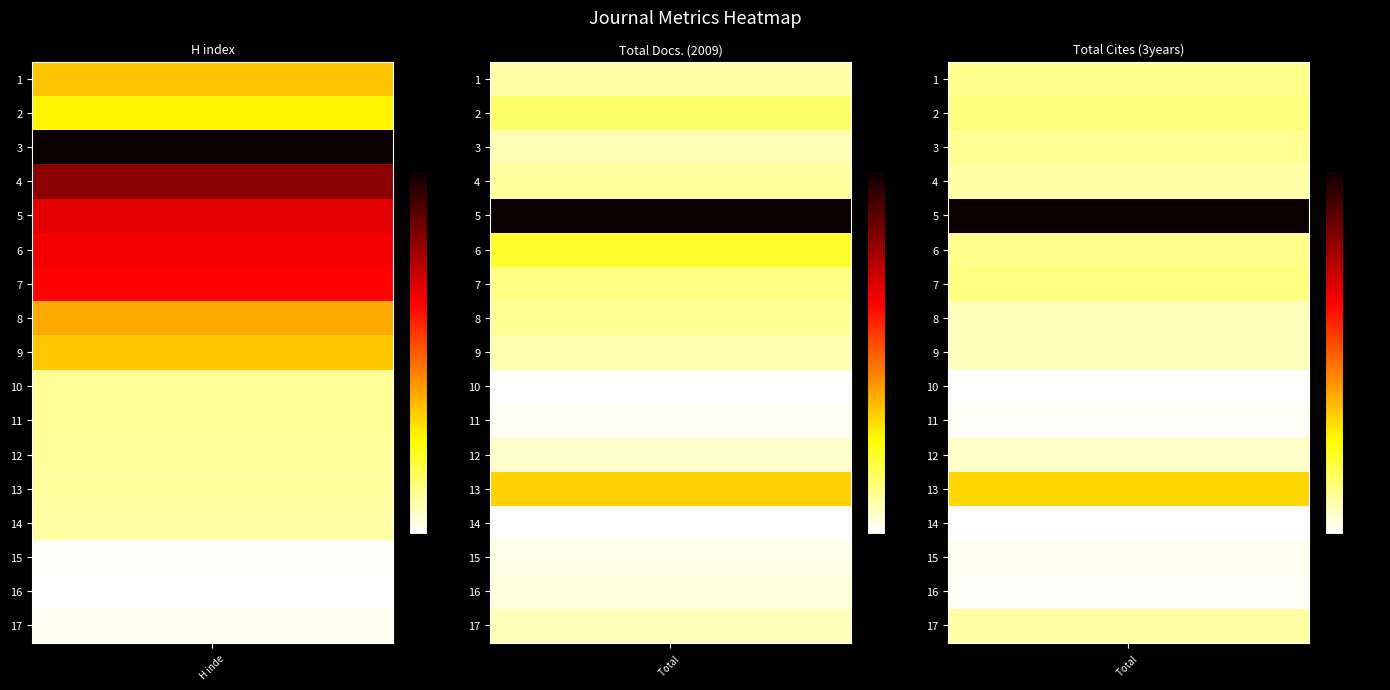

True or false: H index has a value of 100 at 14.

True